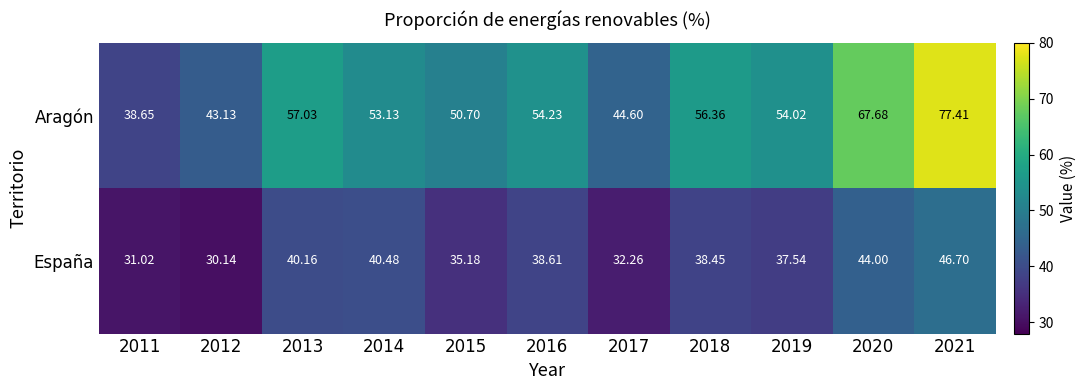

What is the difference between the highest and lowest values at 2021?

30.7